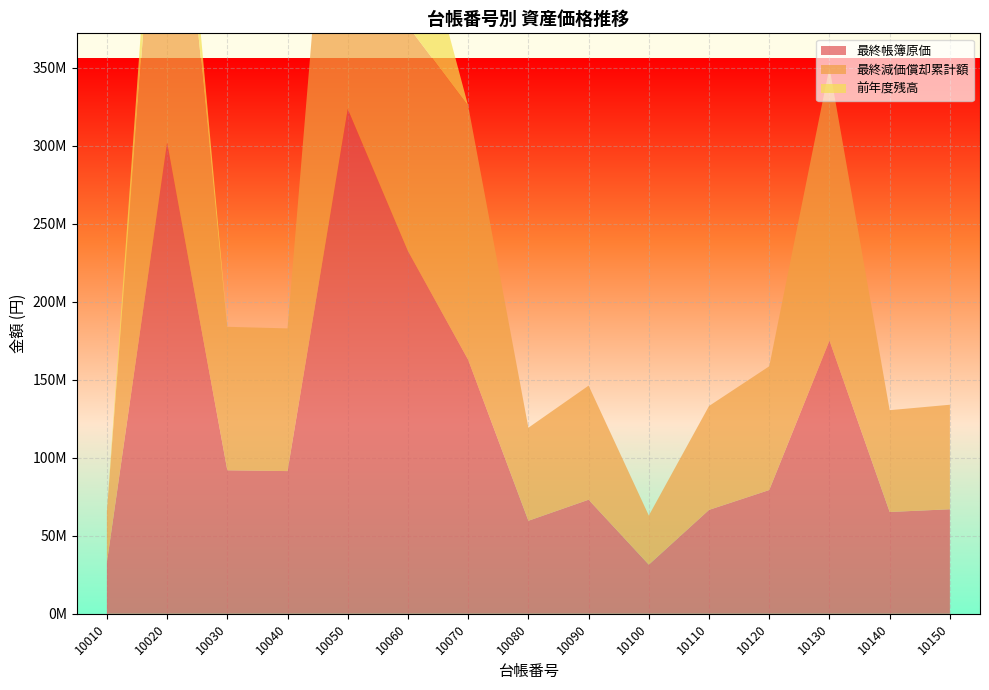

Reading right to left, list all the values displayed in this chart.

最終帳簿原価: 67018500	65276019	175186359	79349904	66616389	31498695	73141310	59646465	162854955	232621214	323632337	91493656	92002997	302293646	32865872
最終減価償却累計額: 67018499	65276018	175186358	79349903	66616388	31498694	73141309	59646464	162854954	144225144	323632336	91493655	92002996	272064240	32865871
前年度残高: 1	1	1	1	1	1	1	1	1	93048494	1	1	1	36275278	1